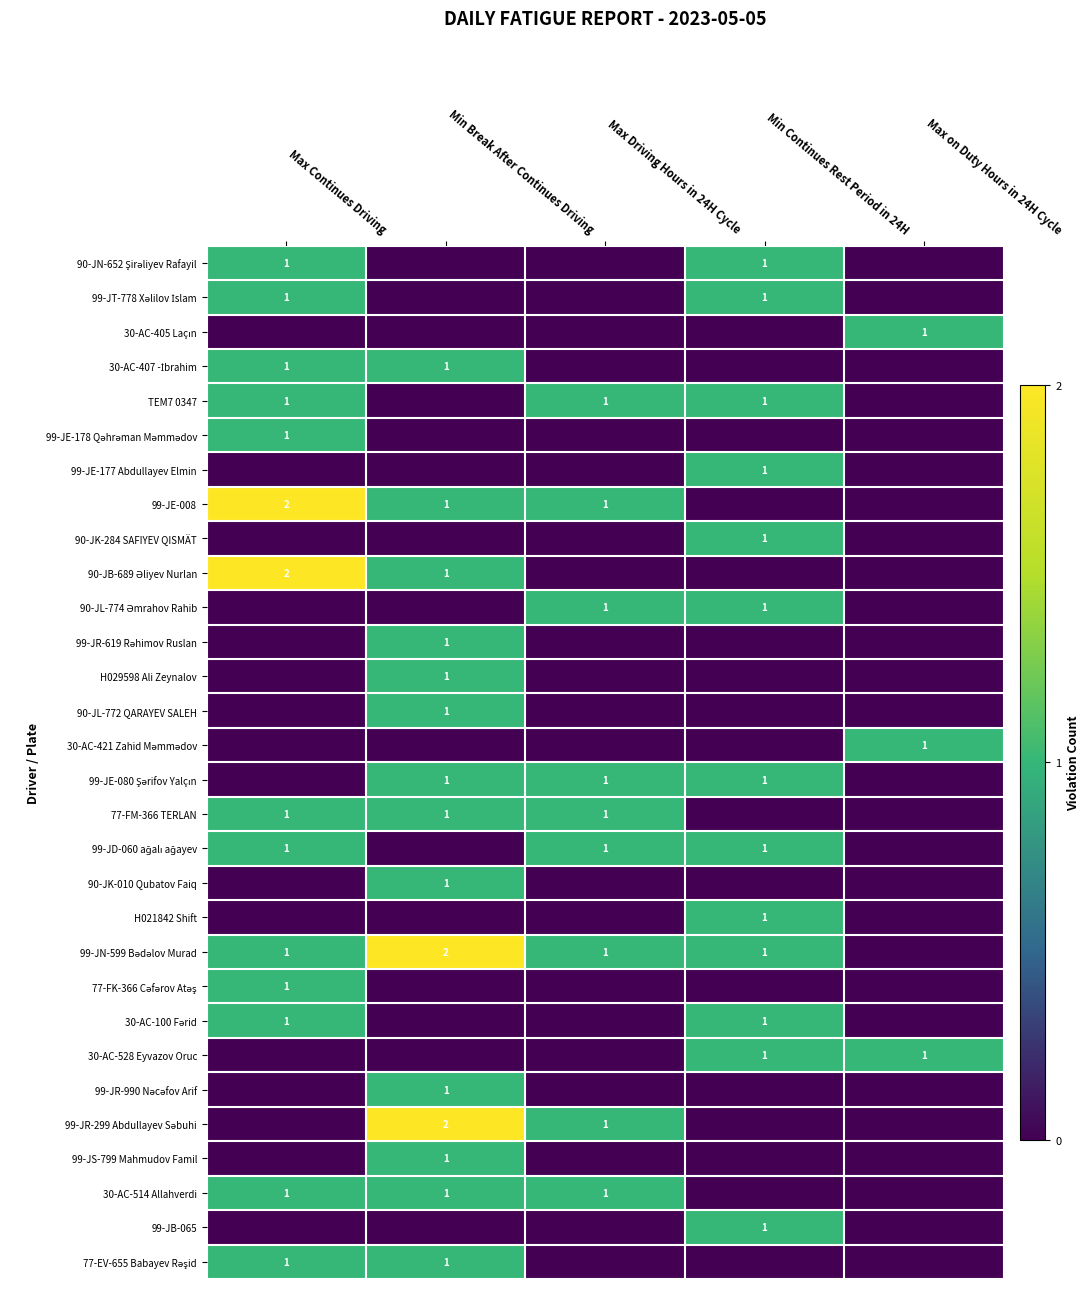

At how many categories does at least one series exceed 1?

2